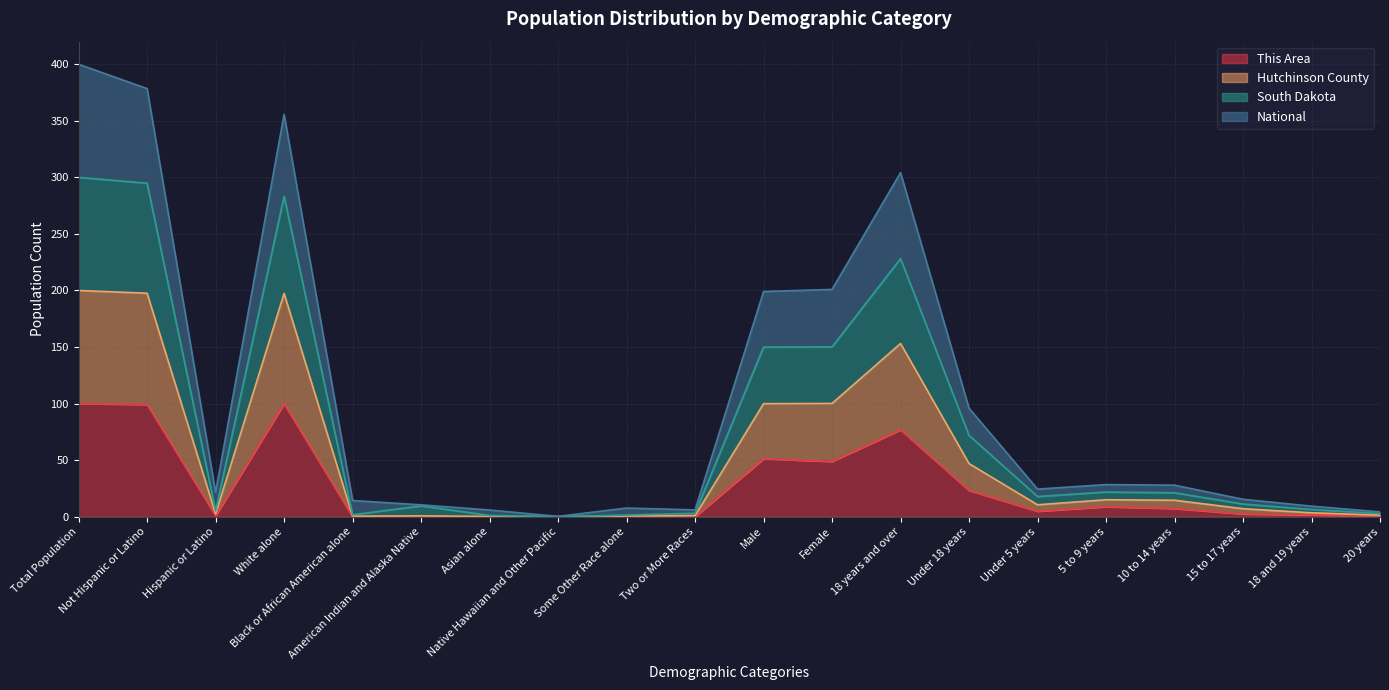

What is the total value across all series at Female?

200.9